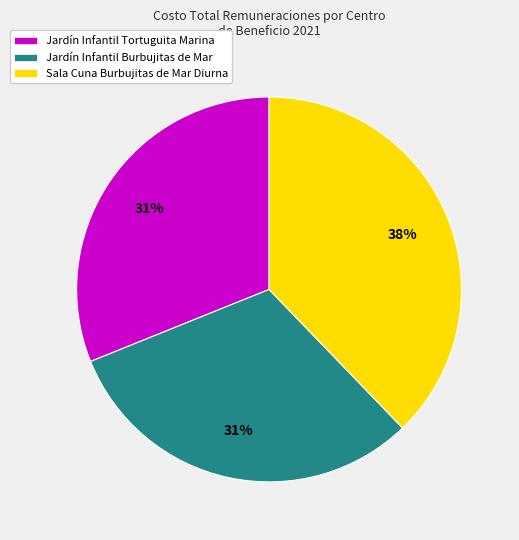

True or false: Jardín Infantil Tortuguita Marina accounts for 17% of the total.

False